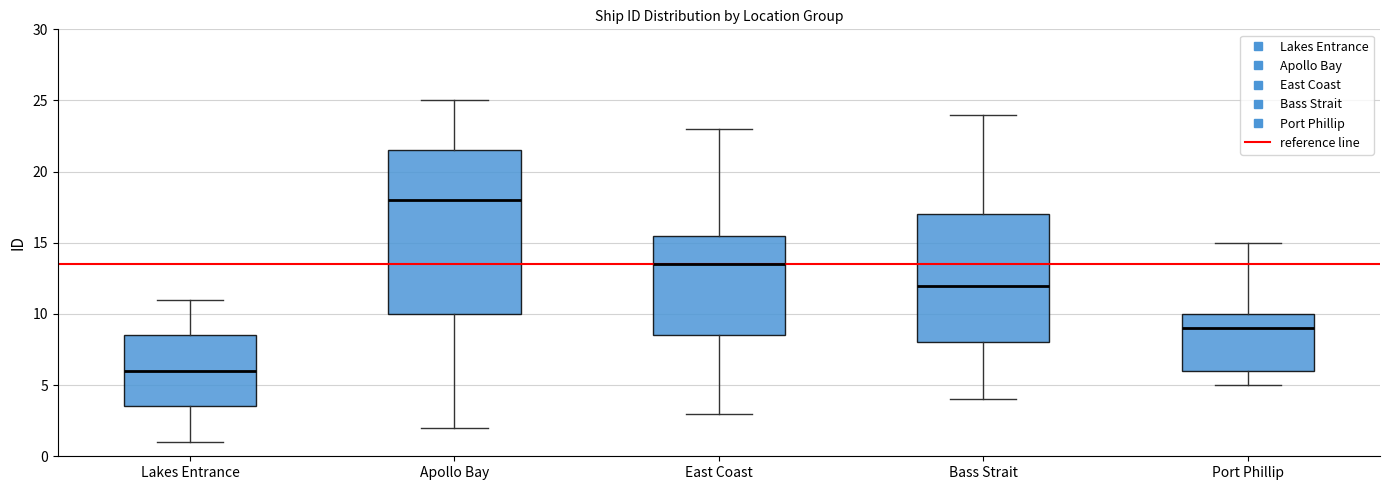

Reading left to right, transcribe this box plot: for each box, give where its median line is, the range the box spans, and where its two whiskers end, as read against the y-axis. The values are not printed on the chart, so give them approximately, as read against the axis.

Lakes Entrance: median 6.0, box 3.5 to 8.5, whiskers 1.0 to 11.0
Apollo Bay: median 18.0, box 10.0 to 21.5, whiskers 2.0 to 25.0
East Coast: median 13.5, box 8.5 to 15.5, whiskers 3.0 to 23.0
Bass Strait: median 12.0, box 8.0 to 17.0, whiskers 4.0 to 24.0
Port Phillip: median 9.0, box 6.0 to 10.0, whiskers 5.0 to 15.0